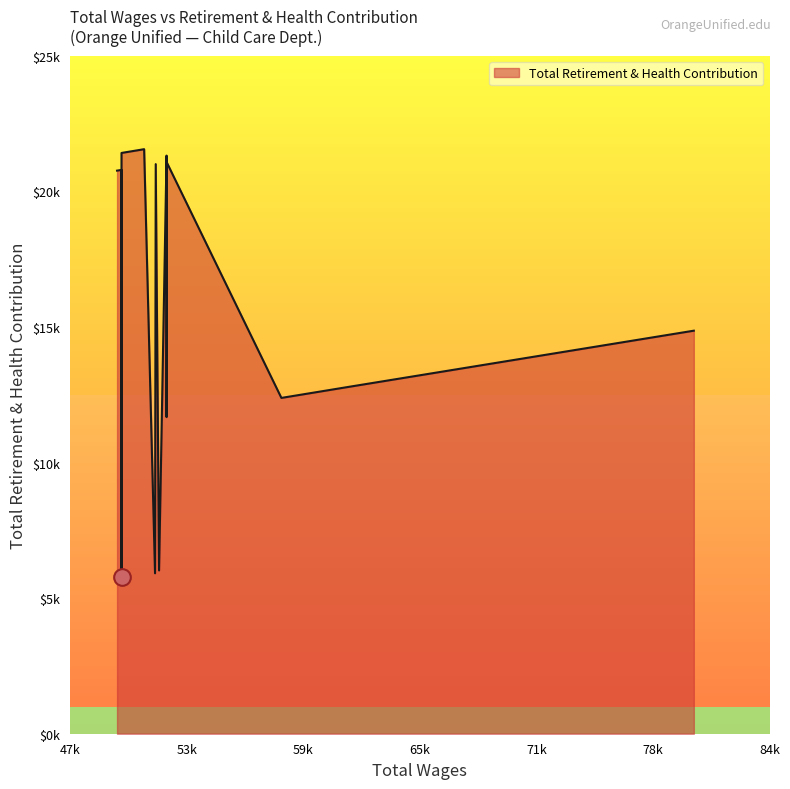

Rank the categories by value from lowest to highest.

49988, 51766, 51980, 49988, 52377, 58468, 61966, 80343, 49752, 49988, 51803, 52389, 52377, 52377, 52377, 52377, 52377, 49988, 50995, 51188